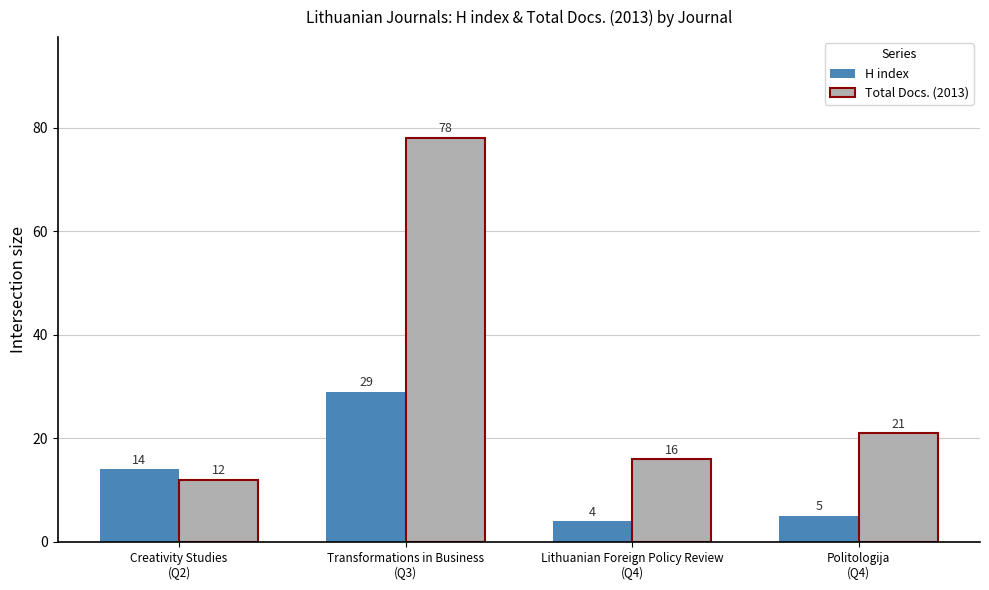

Reading left to right, transcribe all the data shown in this chart.

H index: 14	29	4	5
Total Docs. (2013): 12	78	16	21